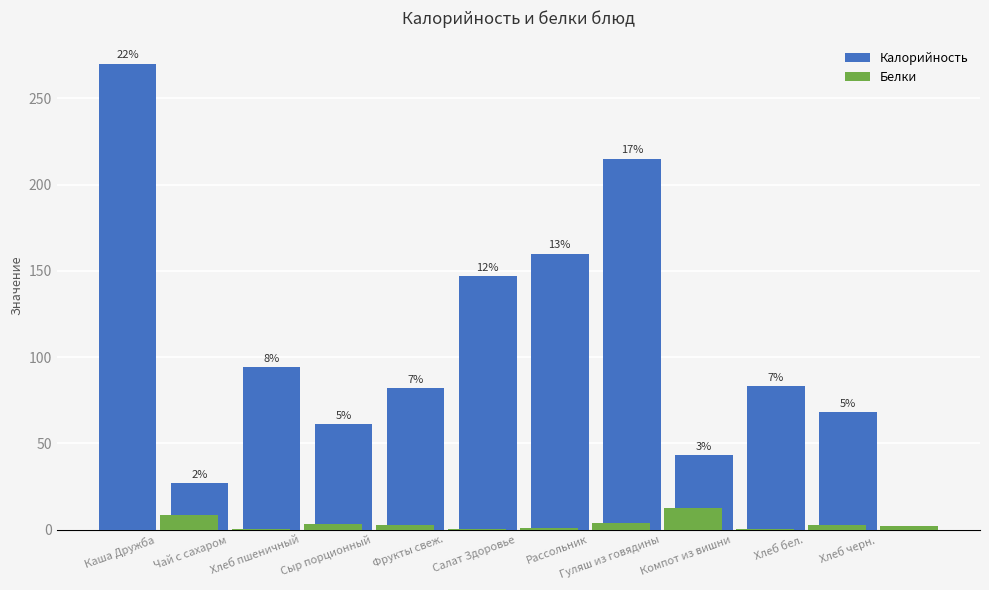

What is the label of the 2nd bar from the left?

Чай с сахаром